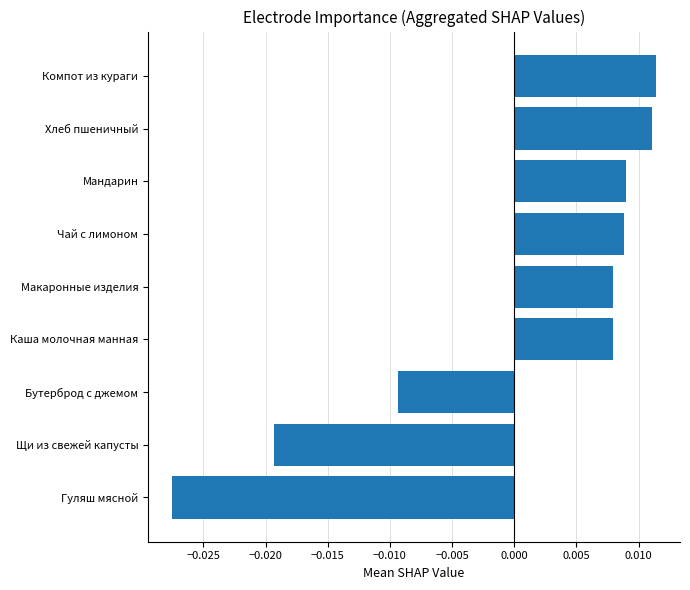

Which category has the lowest value across all series?

Гуляш мясной